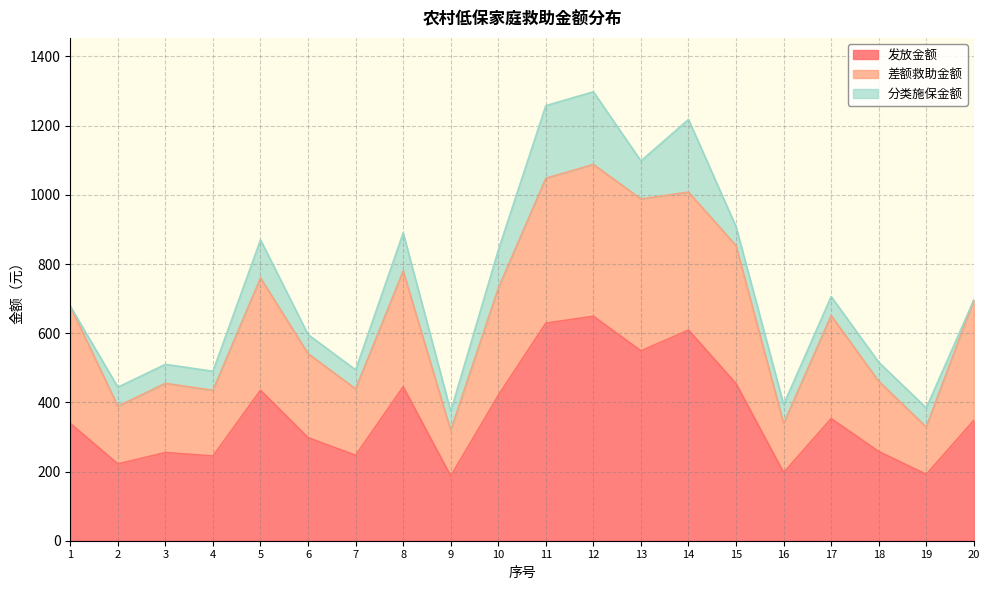

At which label is 发放金额 closest to 418?

10